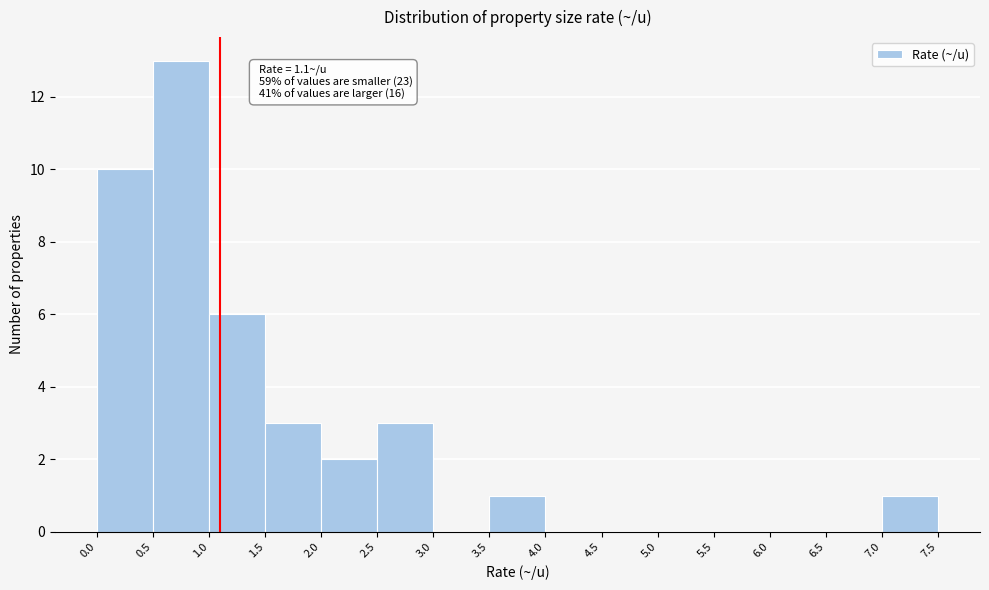

Which range on the x-axis has the tallest bar?

0.5 to 1.0